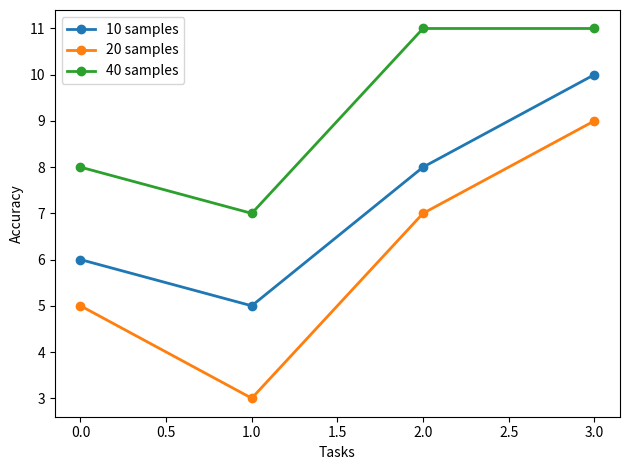

What is the minimum value for 10 samples?

5